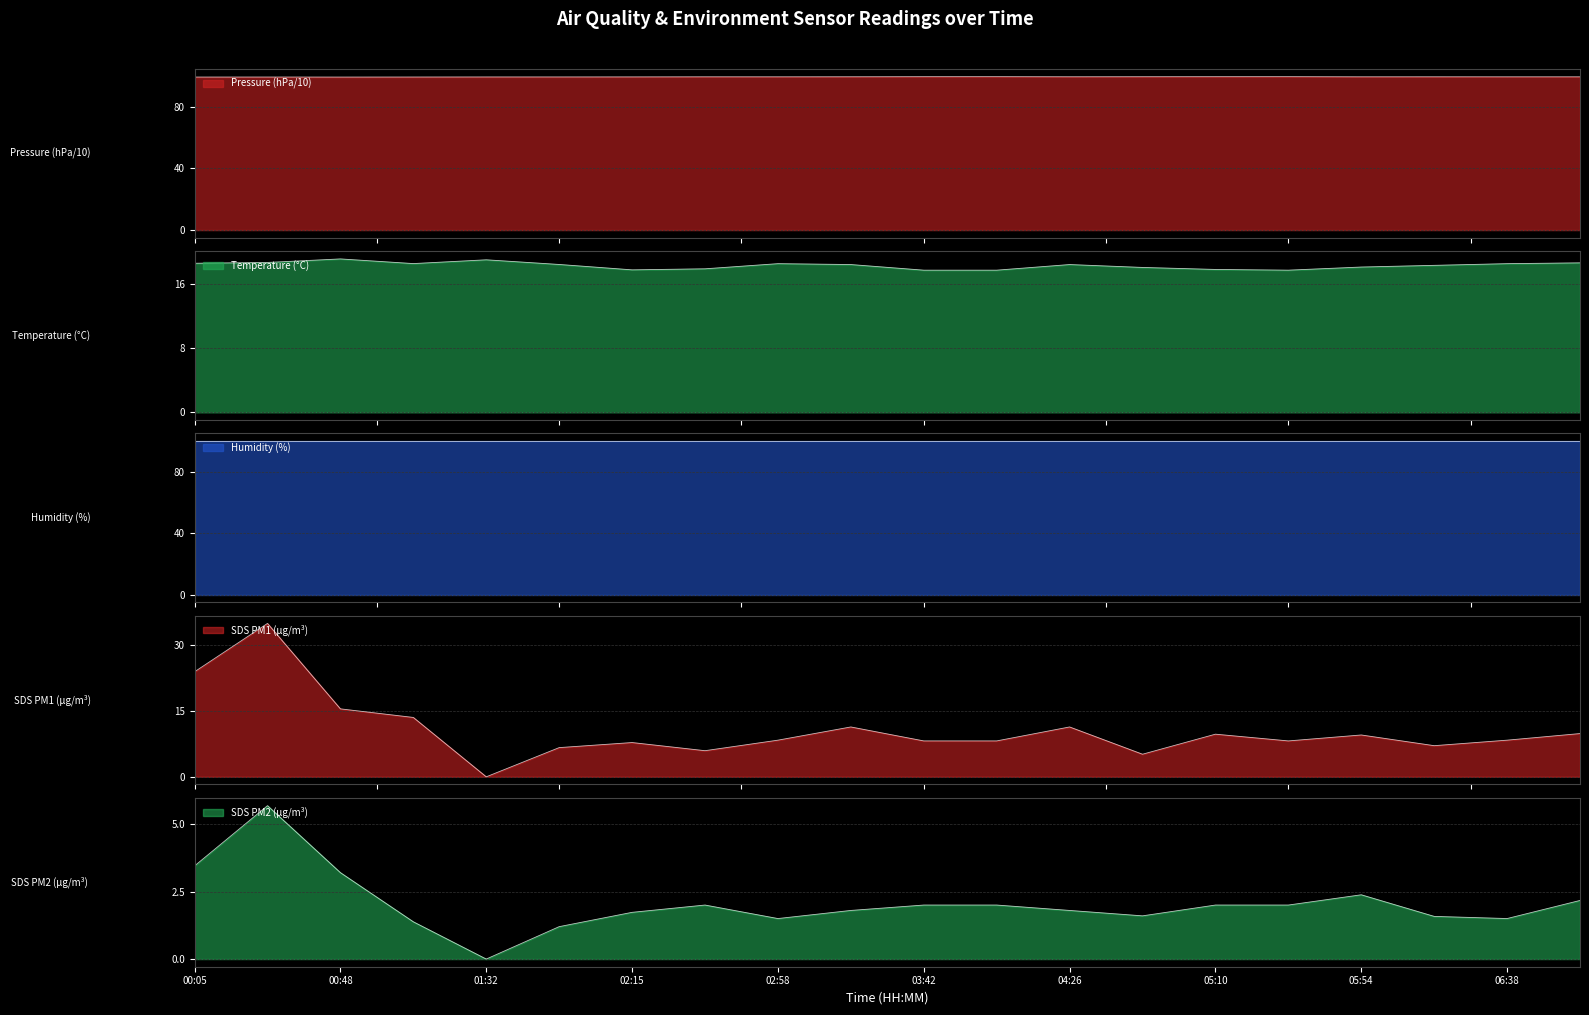

What is the value of the SDS_P2 point at the 13th from the left?

1.8